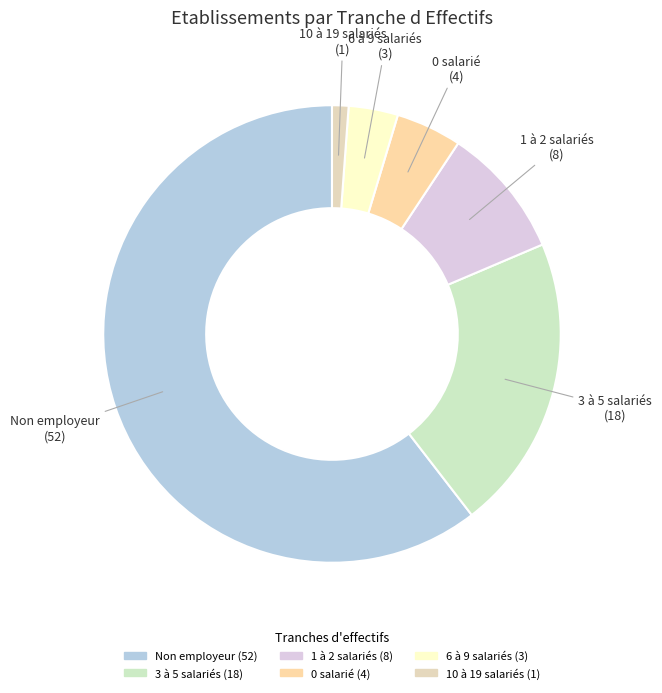

Which slice is the smallest?

10 à 19 salariés